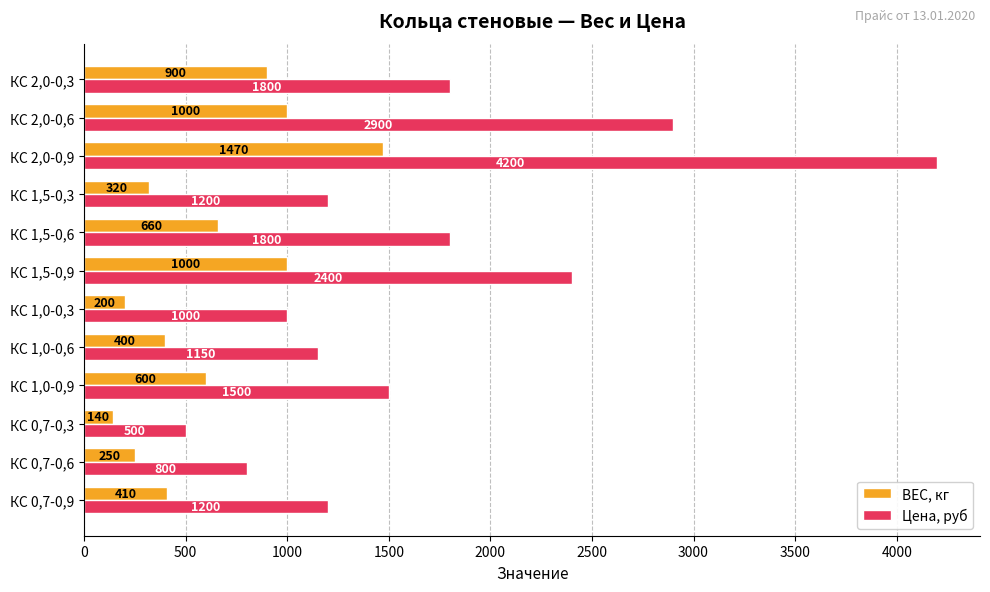

What is the highest value of the Цена, руб series?

4200